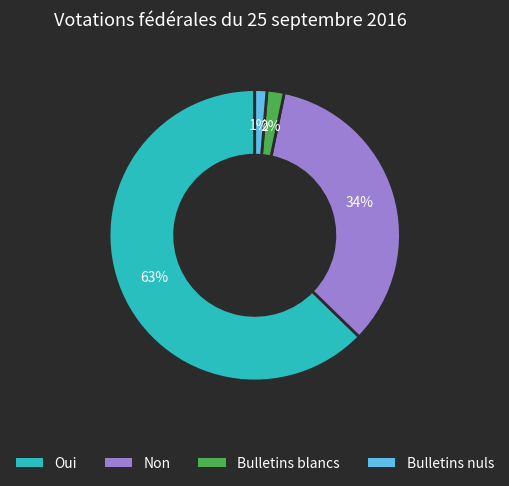

Do Bulletins nuls and Non together represent more than half of the pie?

No